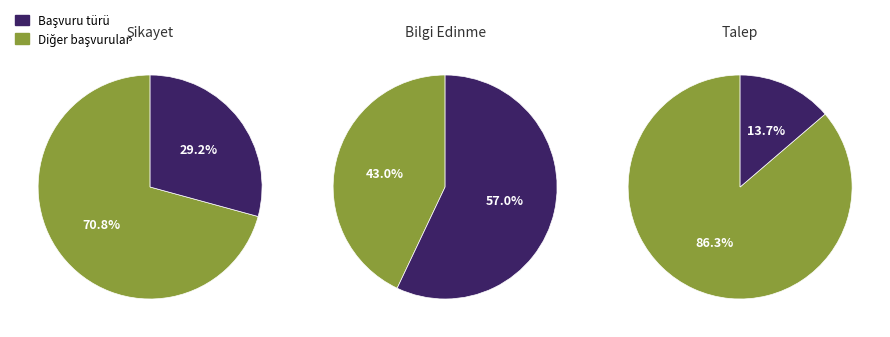

To the nearest percent, what is the difference between the largest and smallest slice percentages?

43%